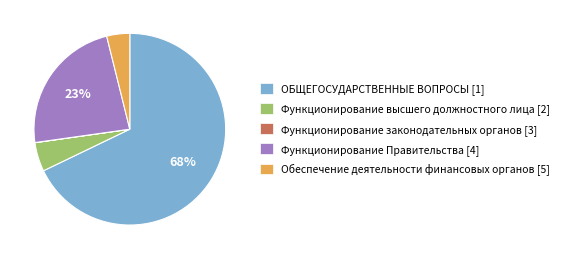

Is ОБЩЕГОСУДАРСТВЕННЫЕ ВОПРОСЫ the majority of the pie?

Yes